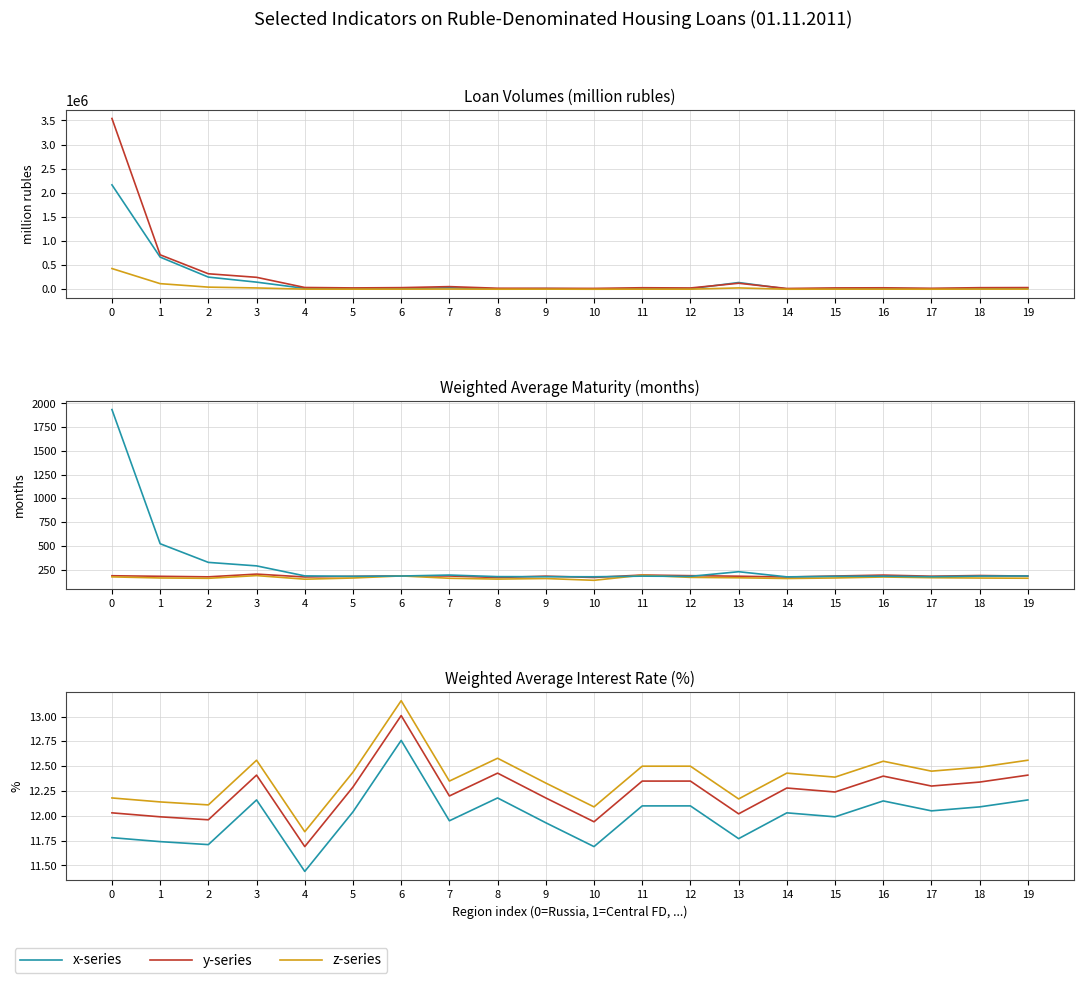

At how many categories does at least one series exceed 1363967?

1